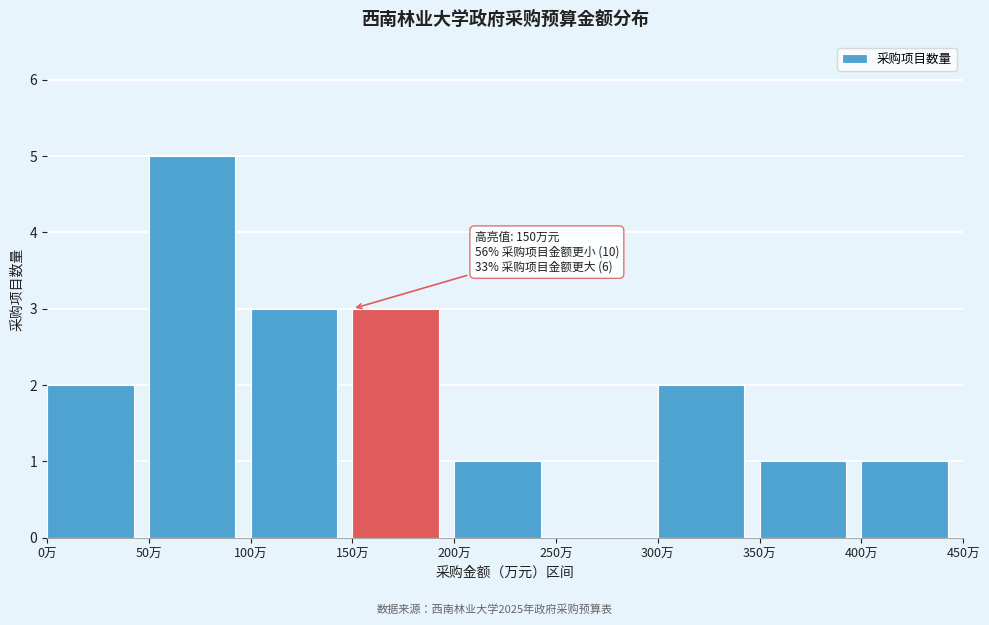

Over which range of the x-axis is the bar tallest?

50 to 100